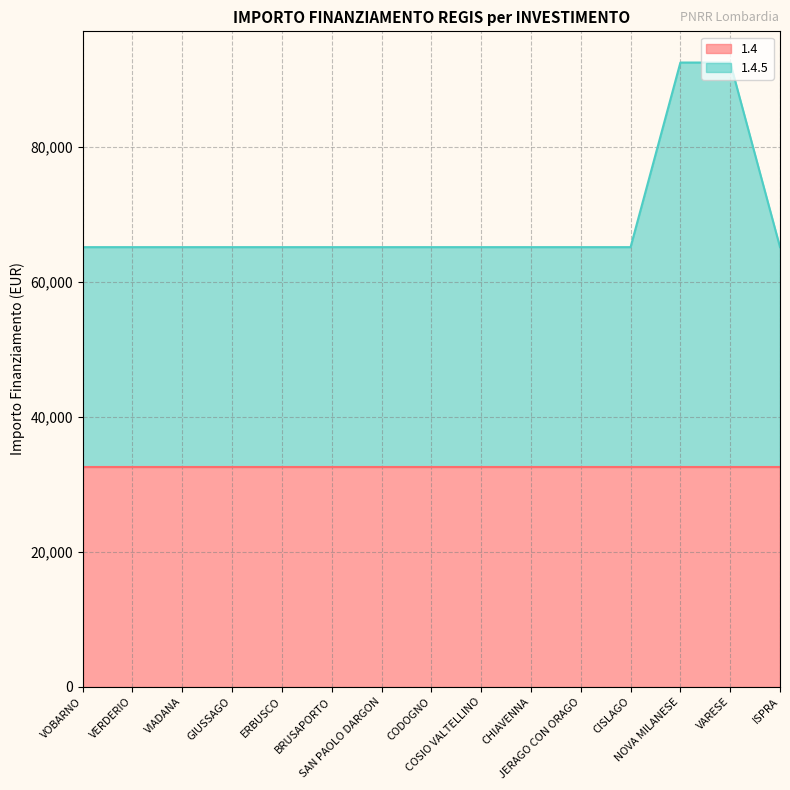

Where is the data nearest to the value 78866?

VOBARNO